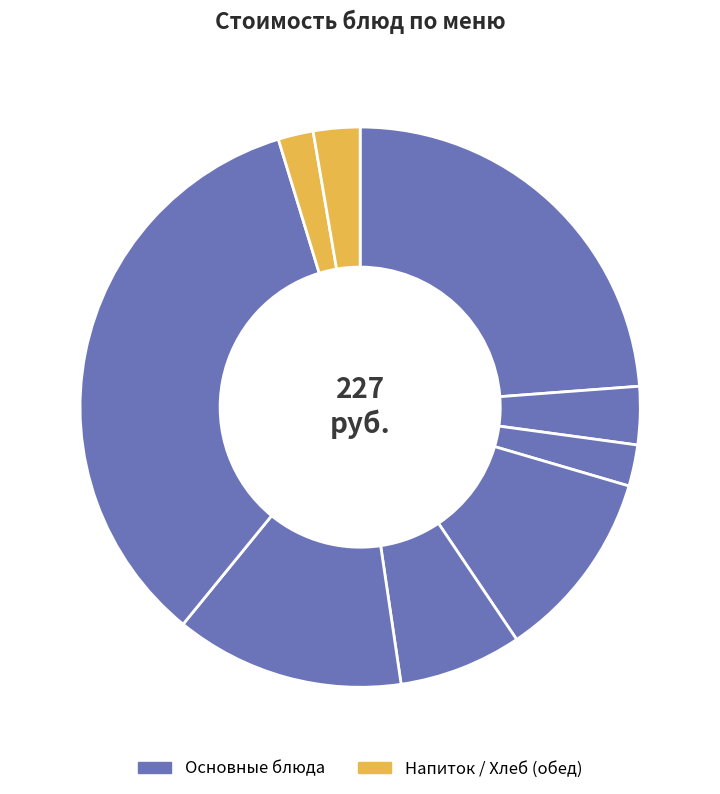

How many slices are in this pie chart?

9